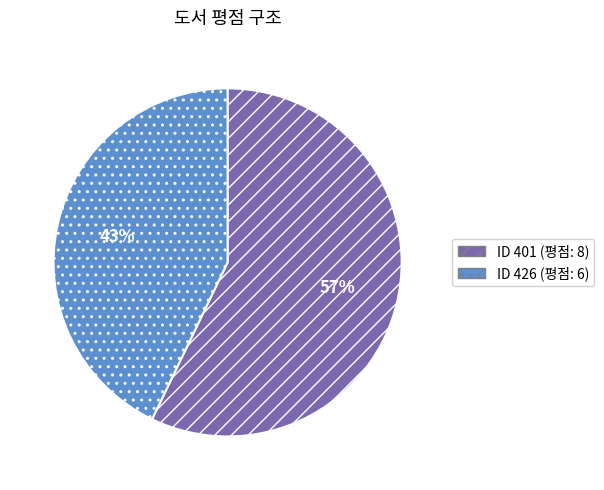

To the nearest percent, what is the average slice percentage?

50%